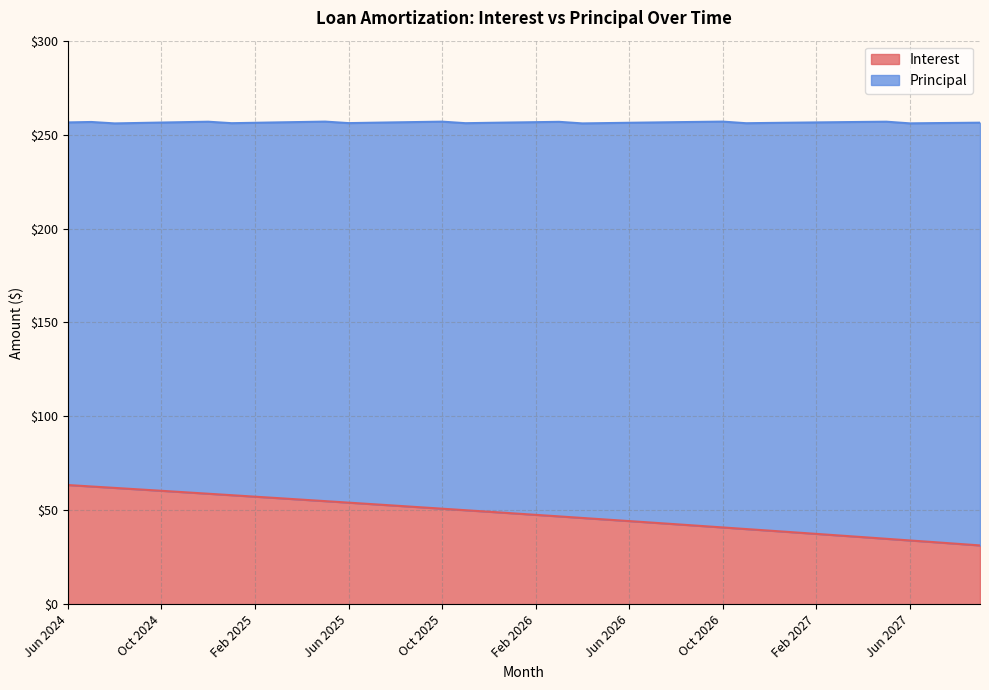

The Interest series shows 39.5 at Oct 2024. True or false?

False